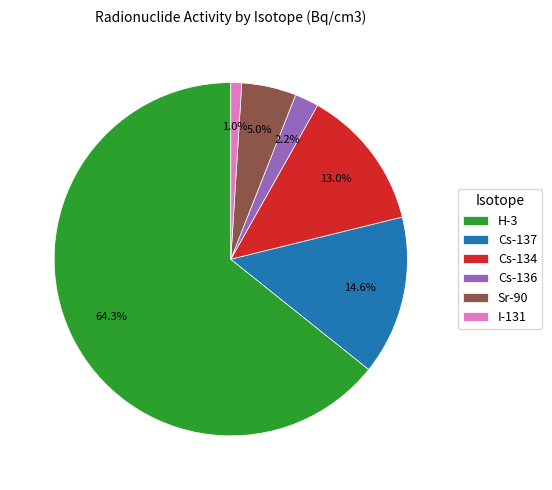

What percentage is the Cs-136 slice, to the nearest percent?

2%